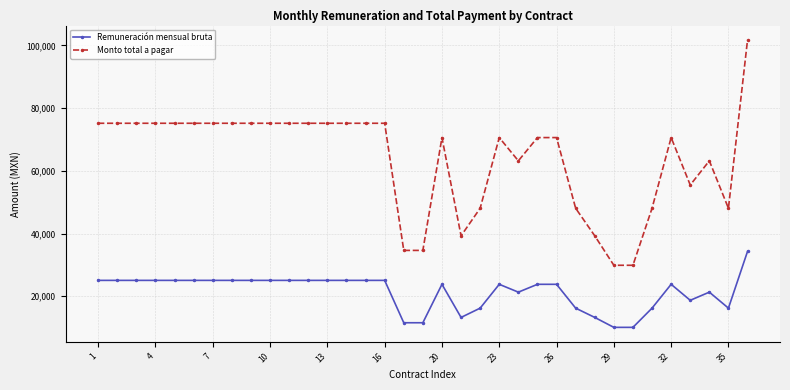

True or false: Monto total a pagar has more than 1 points higher than both neighbors.

True